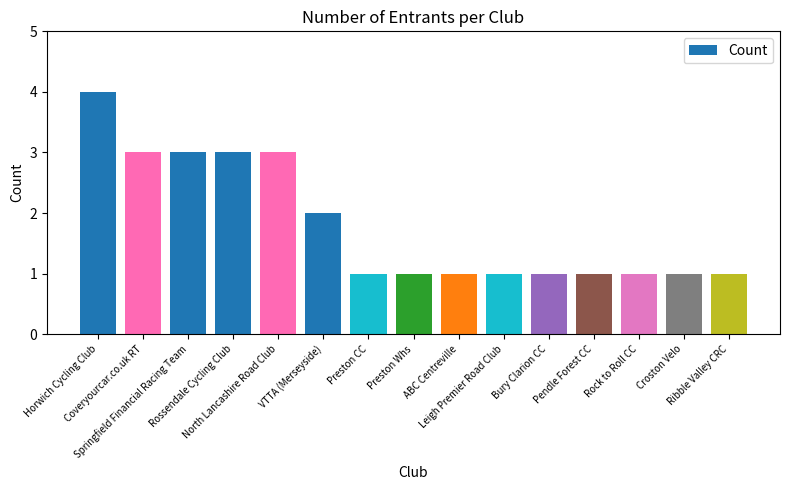

What is the approximate value at Bury Clarion CC?

1